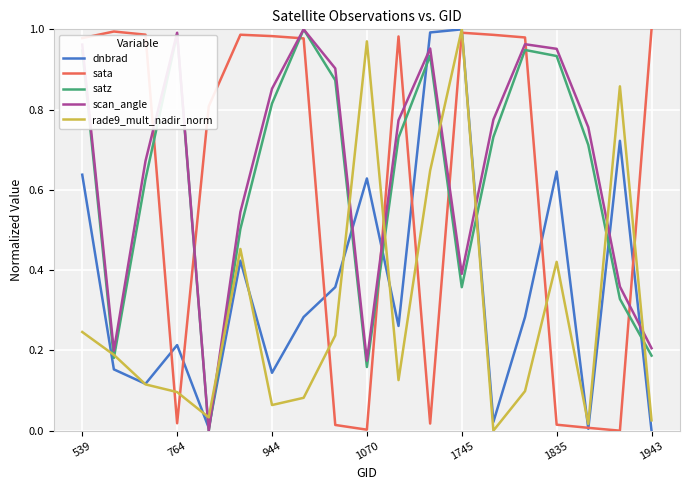

Which series ends up on top after the final intersection of sata and scan_angle?

sata